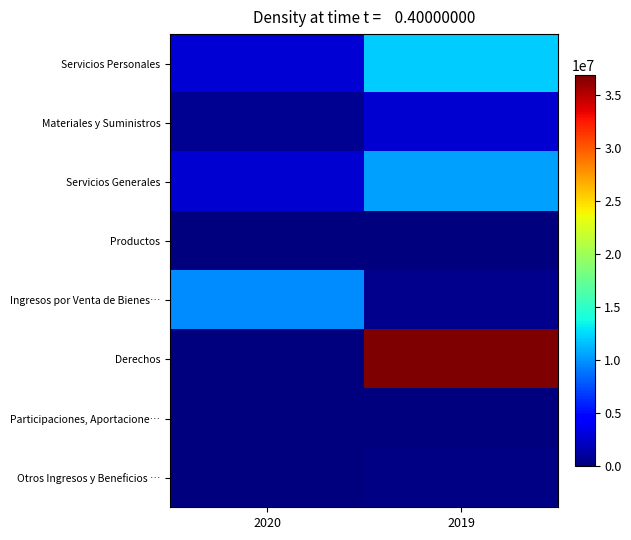

At how many categories does at least one series exceed 26694470?

1